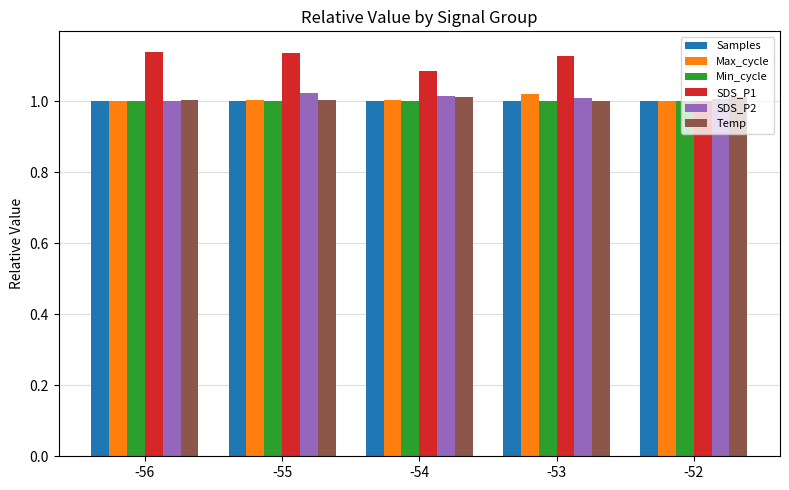

What is the difference between the second highest and minimum values in the SDS_P1 series?

0.1